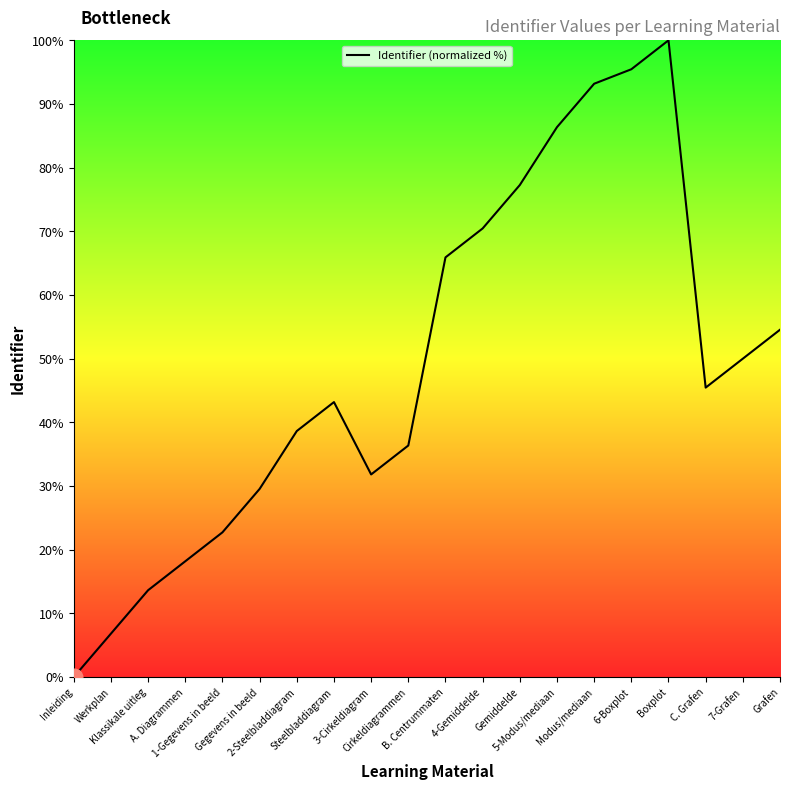

What is the difference between the maximum and minimum values?

100.0